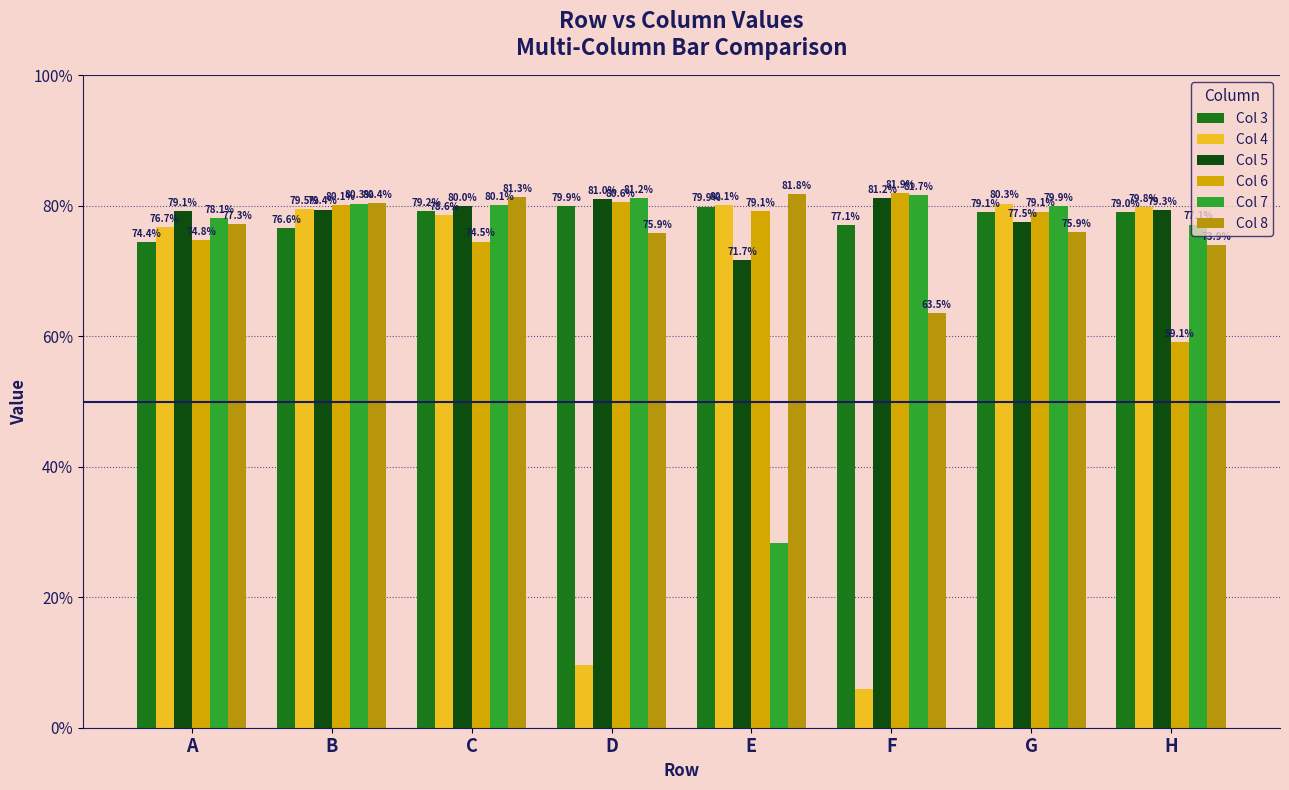

Are the bars horizontal?

No